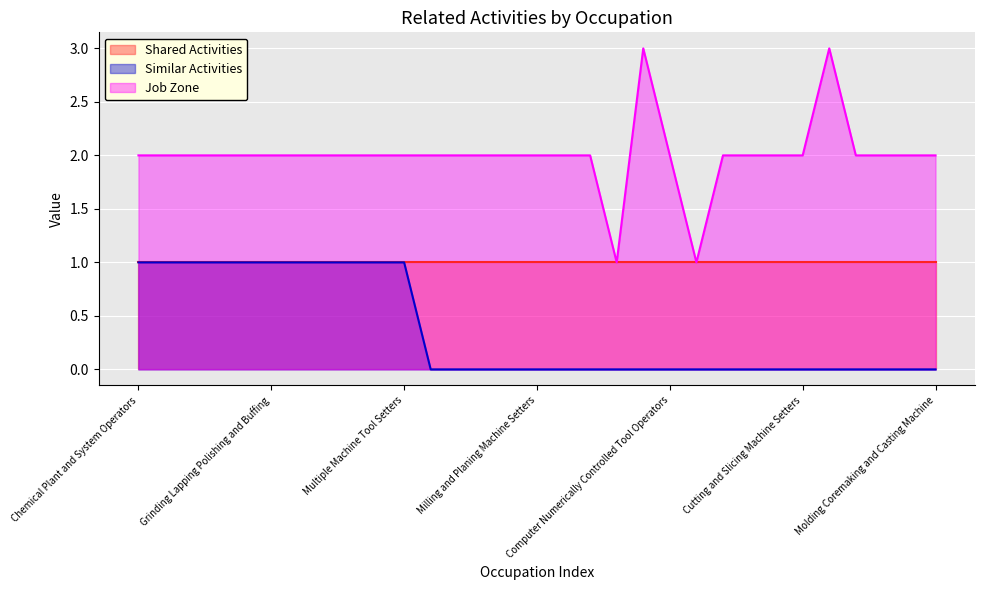

Is it true that Job Zone equals 2 at Chemical Plant and System Operators?

True